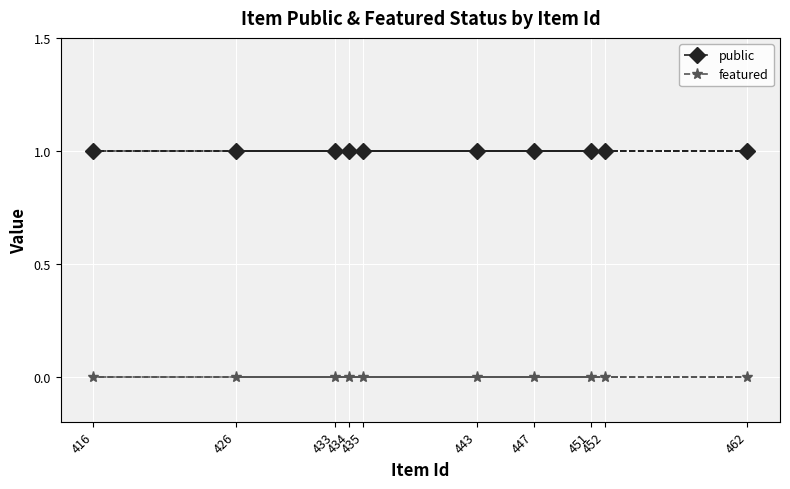

True or false: featured and public intersect in this chart.

False